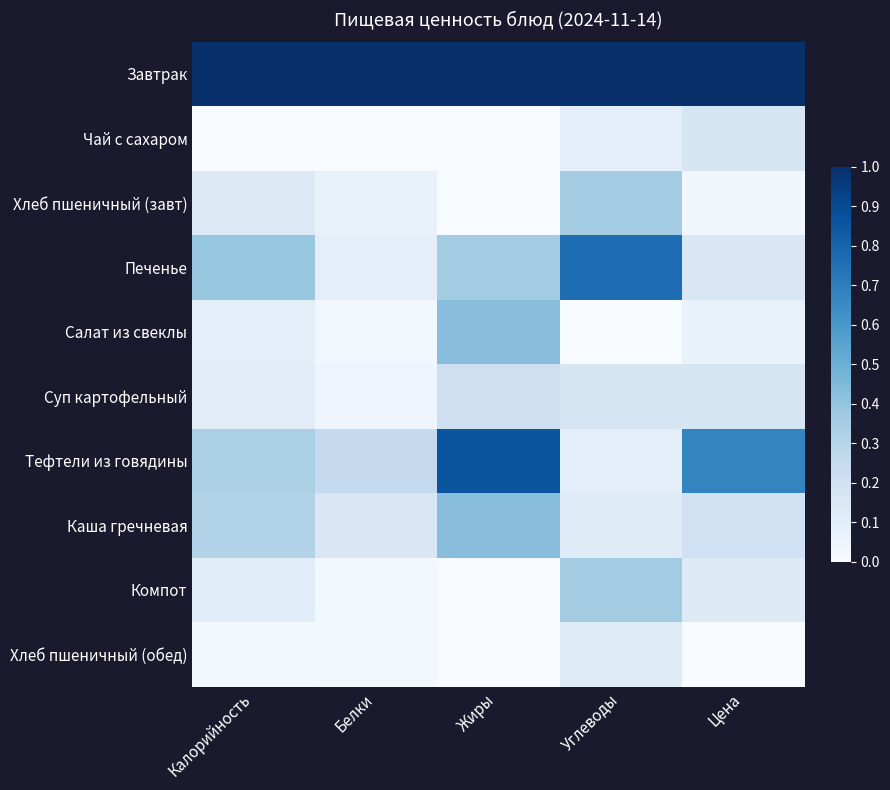

Between Углеводы and Цена, which series saw the biggest shift?

Печенье